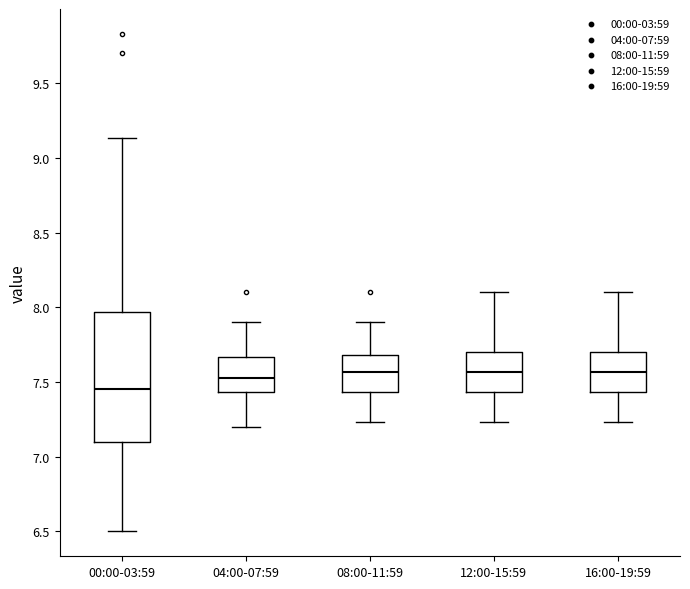

Reading left to right, transcribe this box plot: for each box, give where its median line is, the range the box spans, and where its two whiskers end, as read against the y-axis. The values are not printed on the chart, so give them approximately, as read against the axis.

00:00-03:59: median 7.45, box 7.10 to 7.95, whiskers 6.50 to 9.15
04:00-07:59: median 7.55, box 7.45 to 7.65, whiskers 7.20 to 7.90
08:00-11:59: median 7.55, box 7.45 to 7.70, whiskers 7.25 to 7.90
12:00-15:59: median 7.55, box 7.45 to 7.70, whiskers 7.25 to 8.10
16:00-19:59: median 7.55, box 7.45 to 7.70, whiskers 7.25 to 8.10